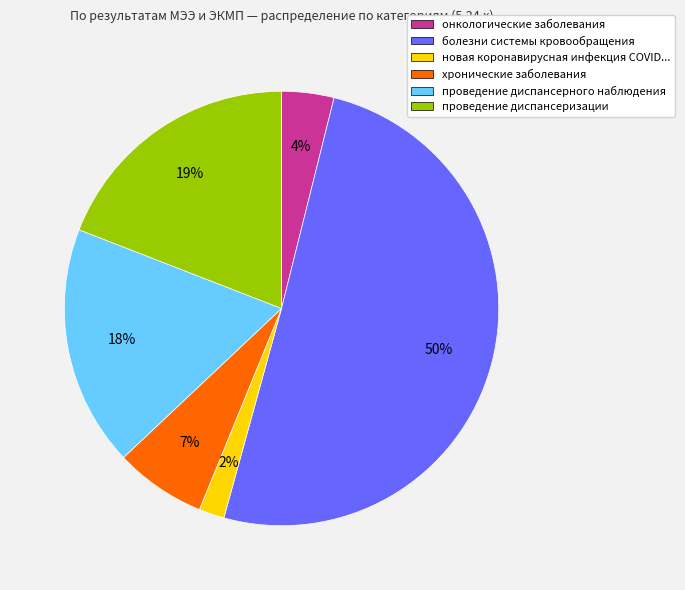

Combined, do проведение диспансерного наблюдения and хронические заболевания account for over 50%?

No